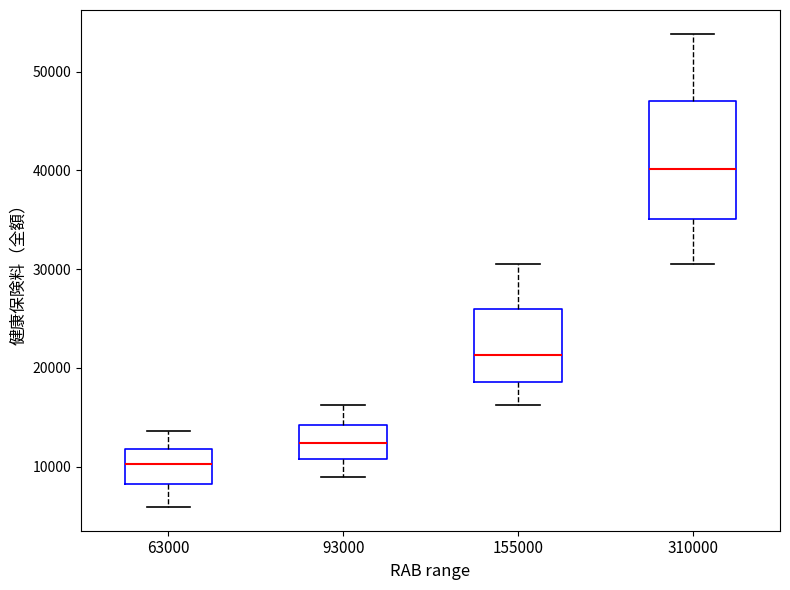

Where does the lower whisker of the box at x = 63000 end on the y-axis? The values are not printed on the chart, so give them approximately, as read against the axis.

6000